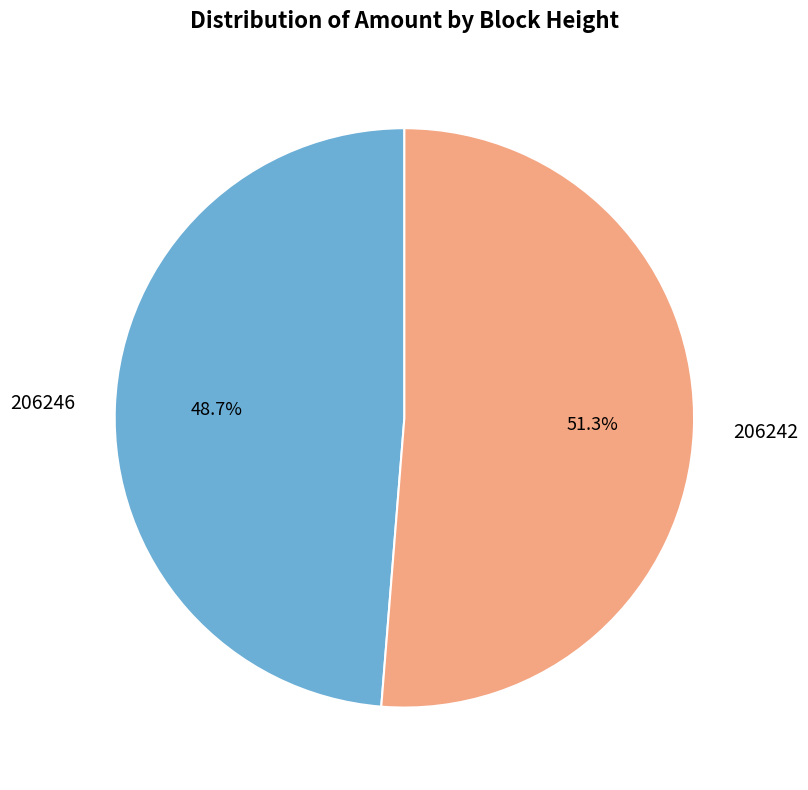

Is there any slice that represents more than half of the pie?

Yes